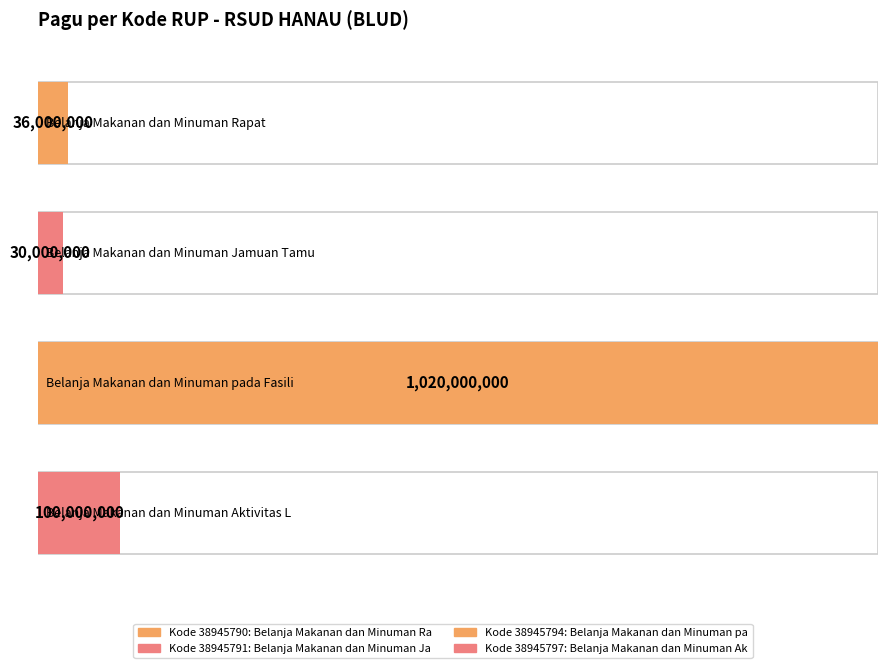

How many bars are there in total?

4